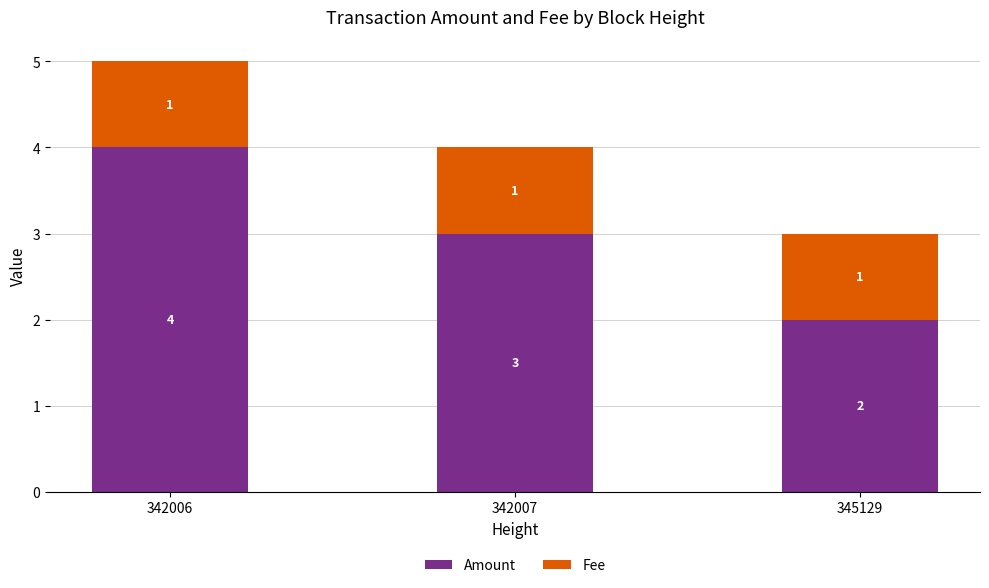

Reading left to right, what are the values for Amount?

342006=4.0	342007=3.0	345129=2.0